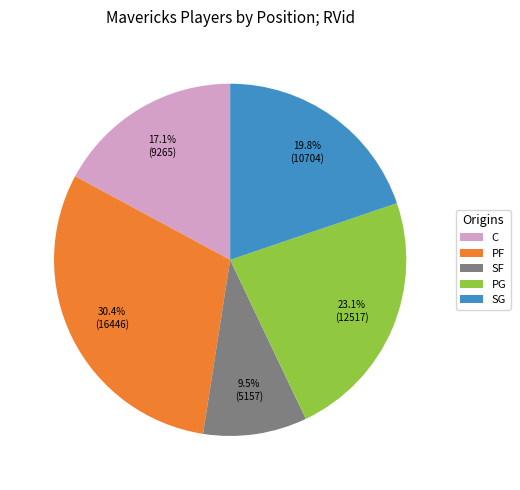

What is the smallest slice in the pie chart?

SF